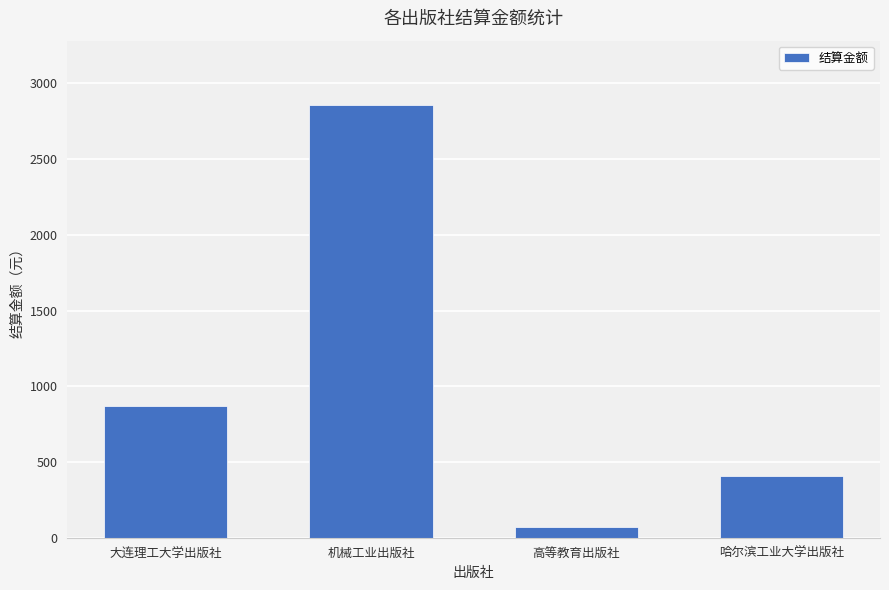

What position from the left is 高等教育出版社?

3